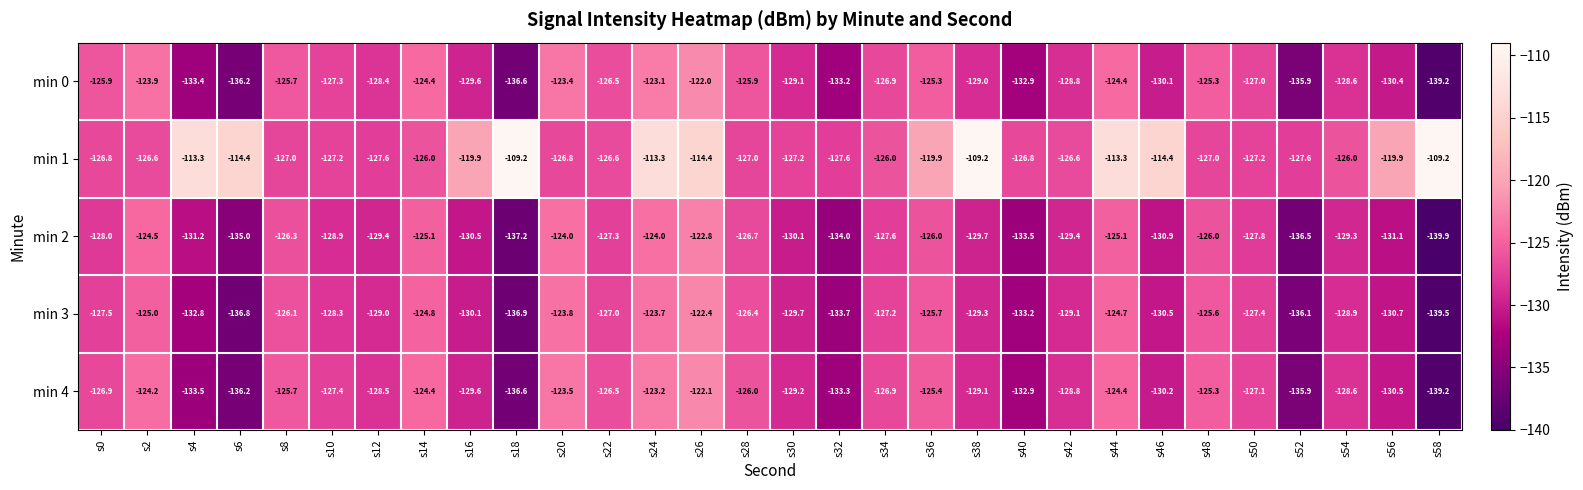

What is the difference between the highest and lowest values at s26?

8.4